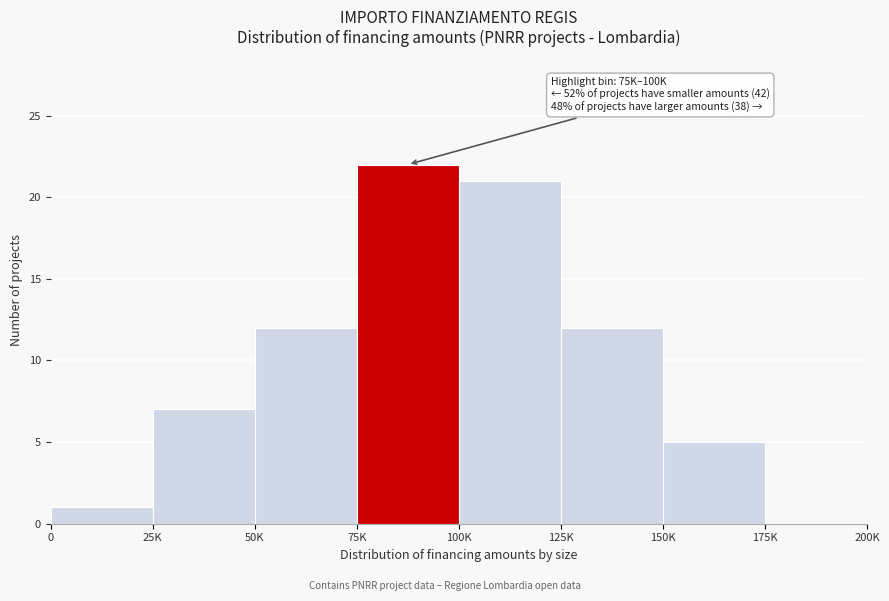

Reading left to right, extract all data points from this chart.

0=1	25K=7	50K=12	75K=22	100K=21	125K=12	150K=5	175K=0